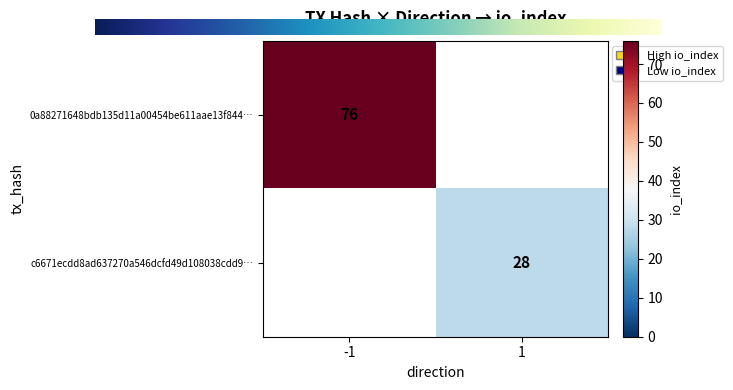

True or false: 0a88271648bdb135d11a00454be611aae13f844… has a value of -1 at direction.

True